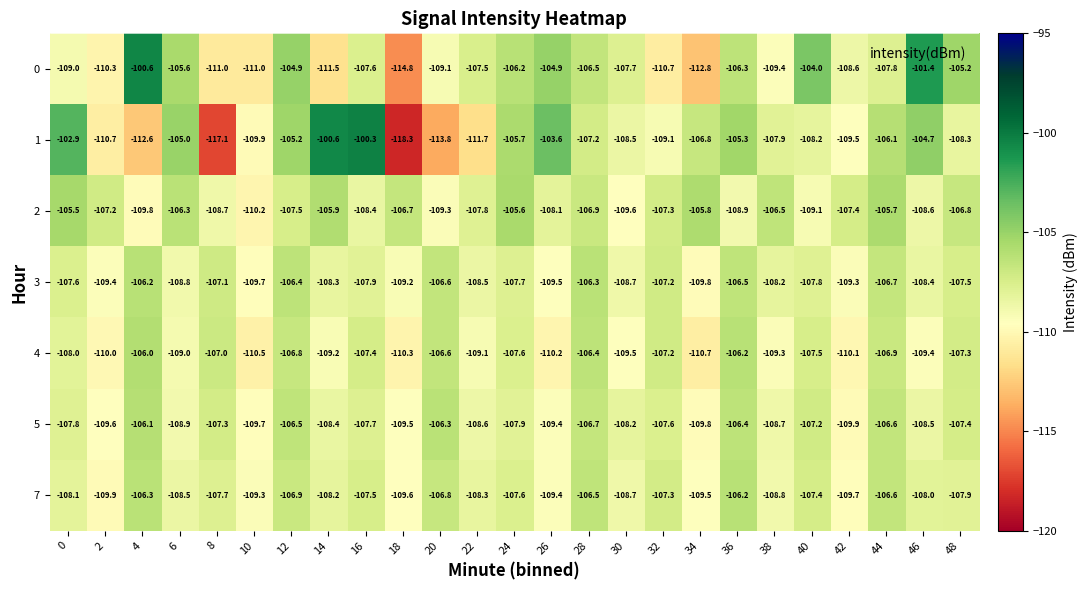

Rank the series at 18 from highest to lowest value.

2, 3, 5, 7, 4, 0, 1